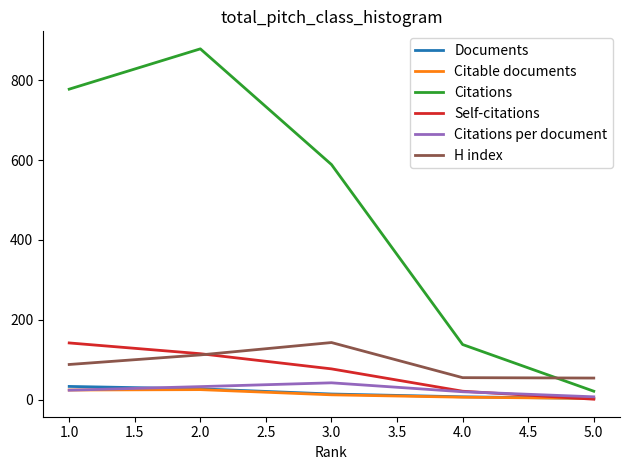

Which series has the largest range (max minus min)?

Citations